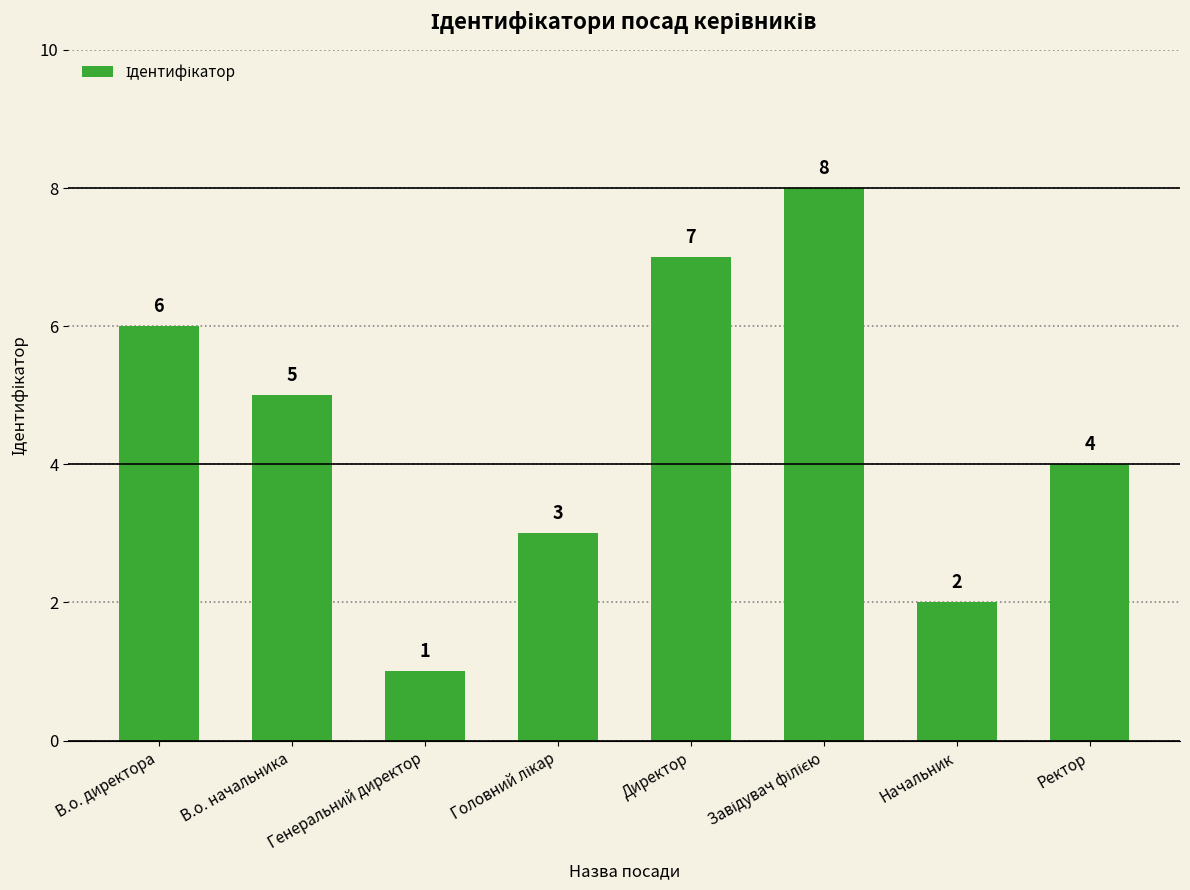

True or false: the data shows 1 at Генеральний директор.

True